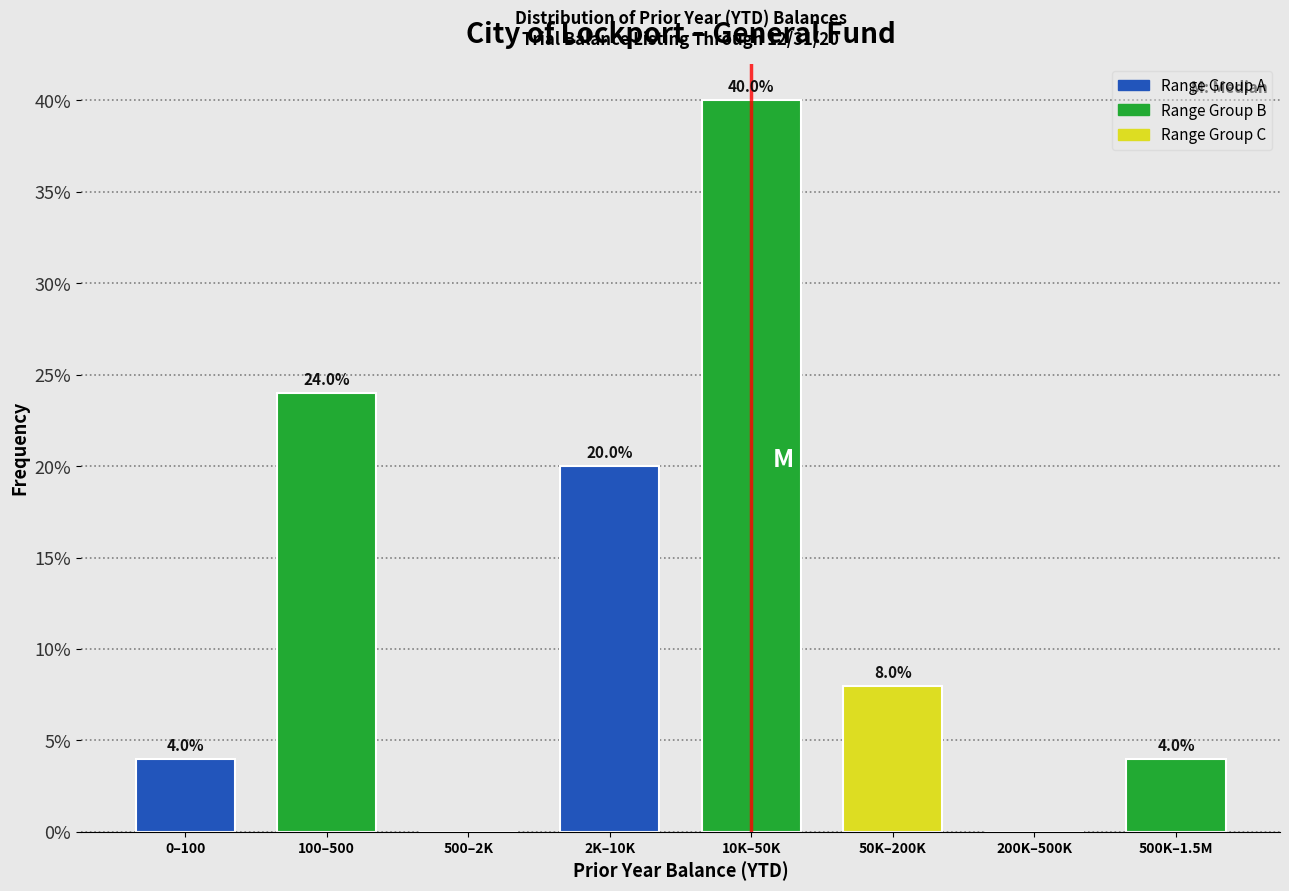

Reading left to right, extract all data points from this chart.

0–100=4	100–500=24	500–2K=0	2K–10K=20	10K–50K=40	50K–200K=8	200K–500K=0	500K–1.5M=4